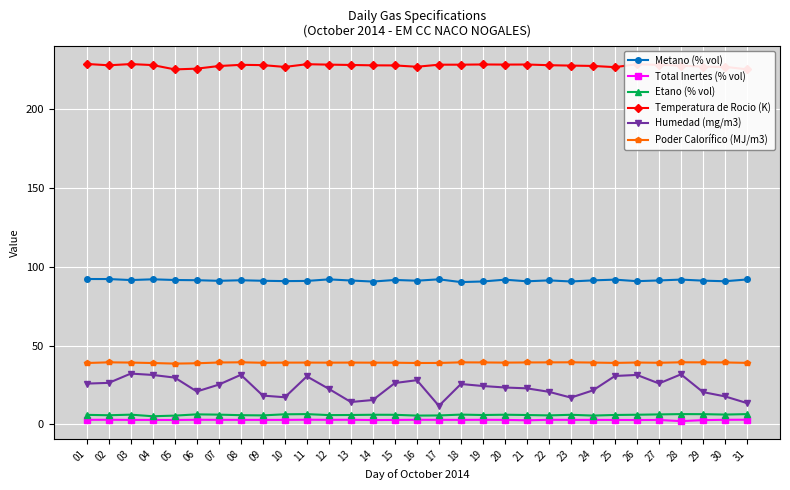

What is the value of the Etano (% vol) point at the 7th from the left?

6.2